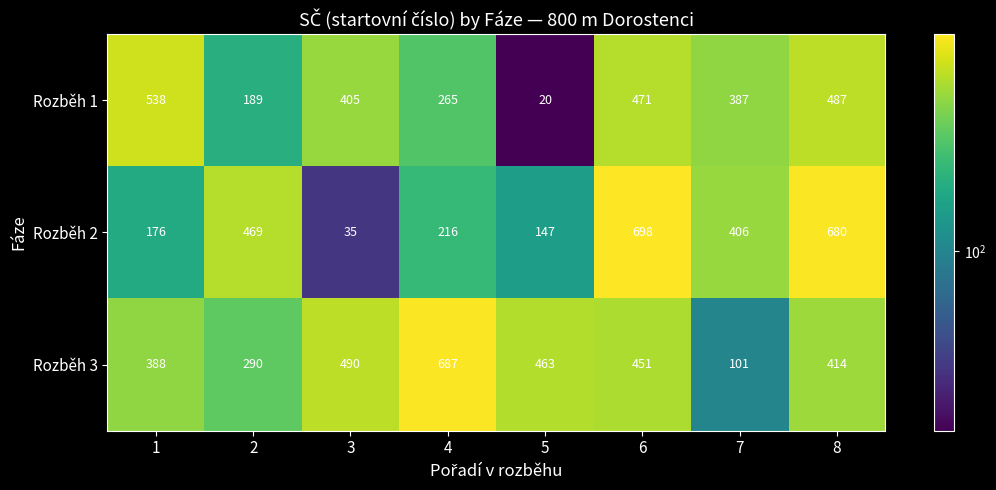

What is the minimum value shown in the chart?

20